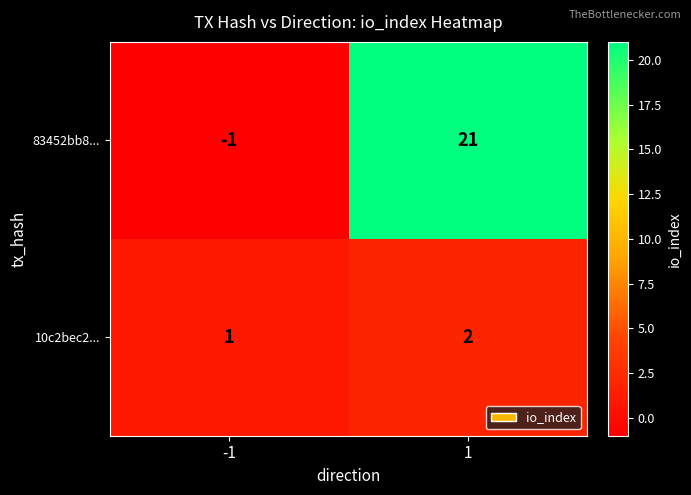

What is the sum of the 83452bb8... values at -1 and 1?

20